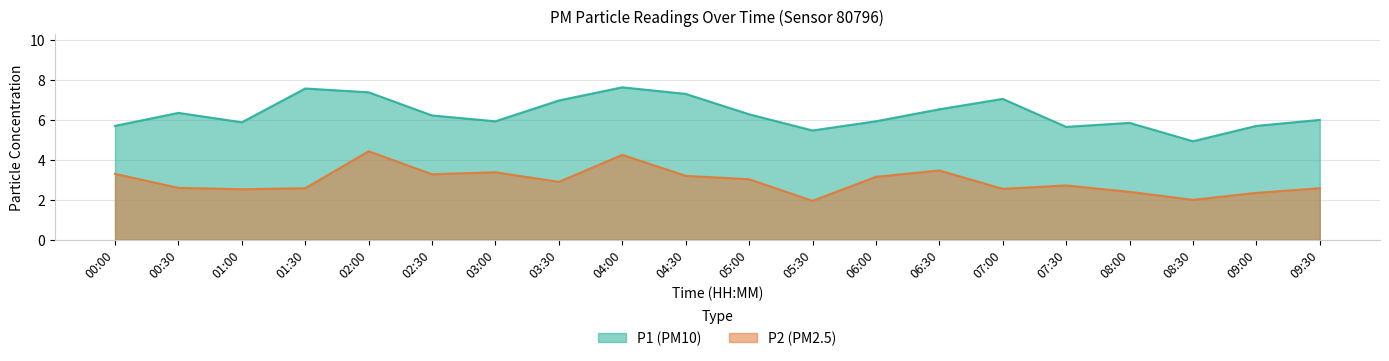

Where does the P2 series first go above 2?

00:00